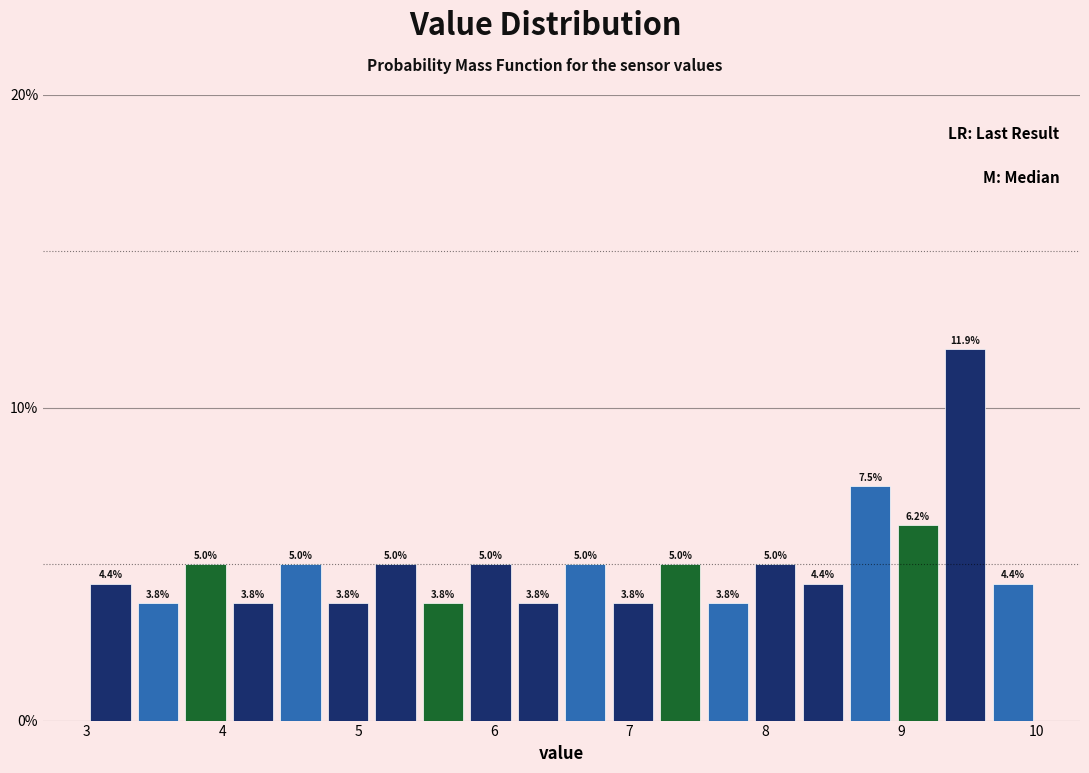

Read against the x-axis, roughly where is the centre of the tallest bar?

9.5